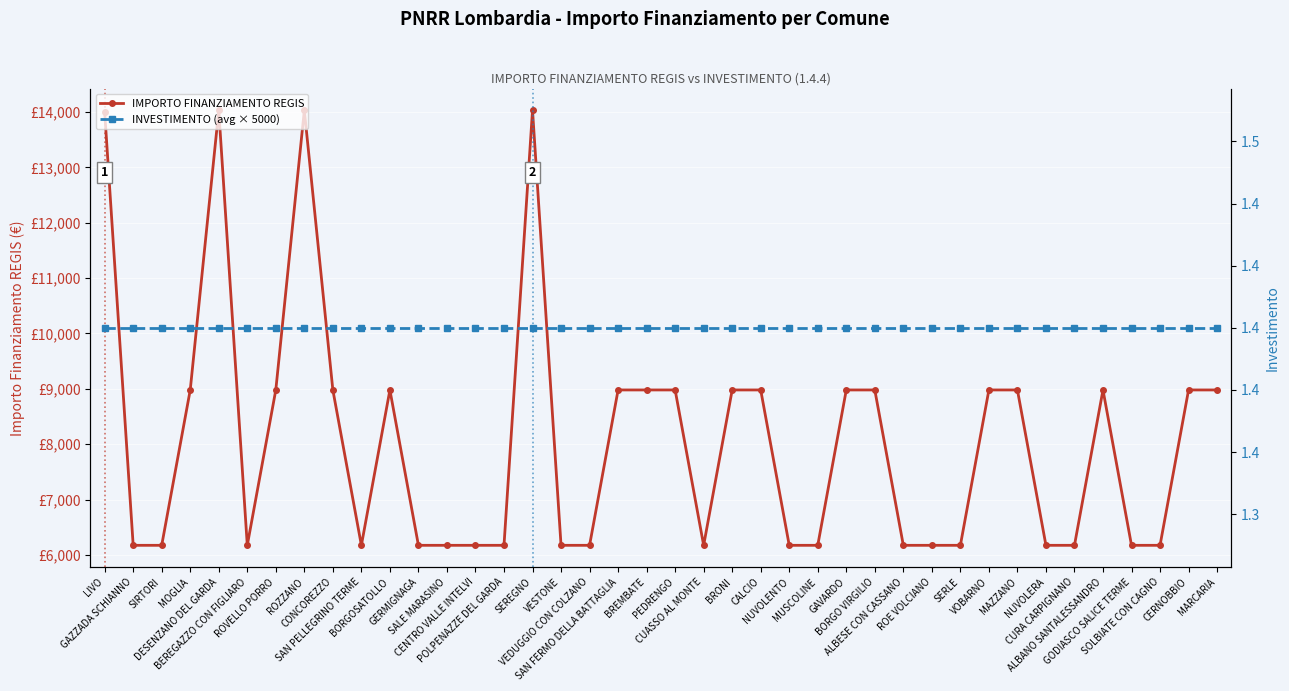

What is the highest value of the INVESTIMENTO (avg × 5000) series?

7000.0